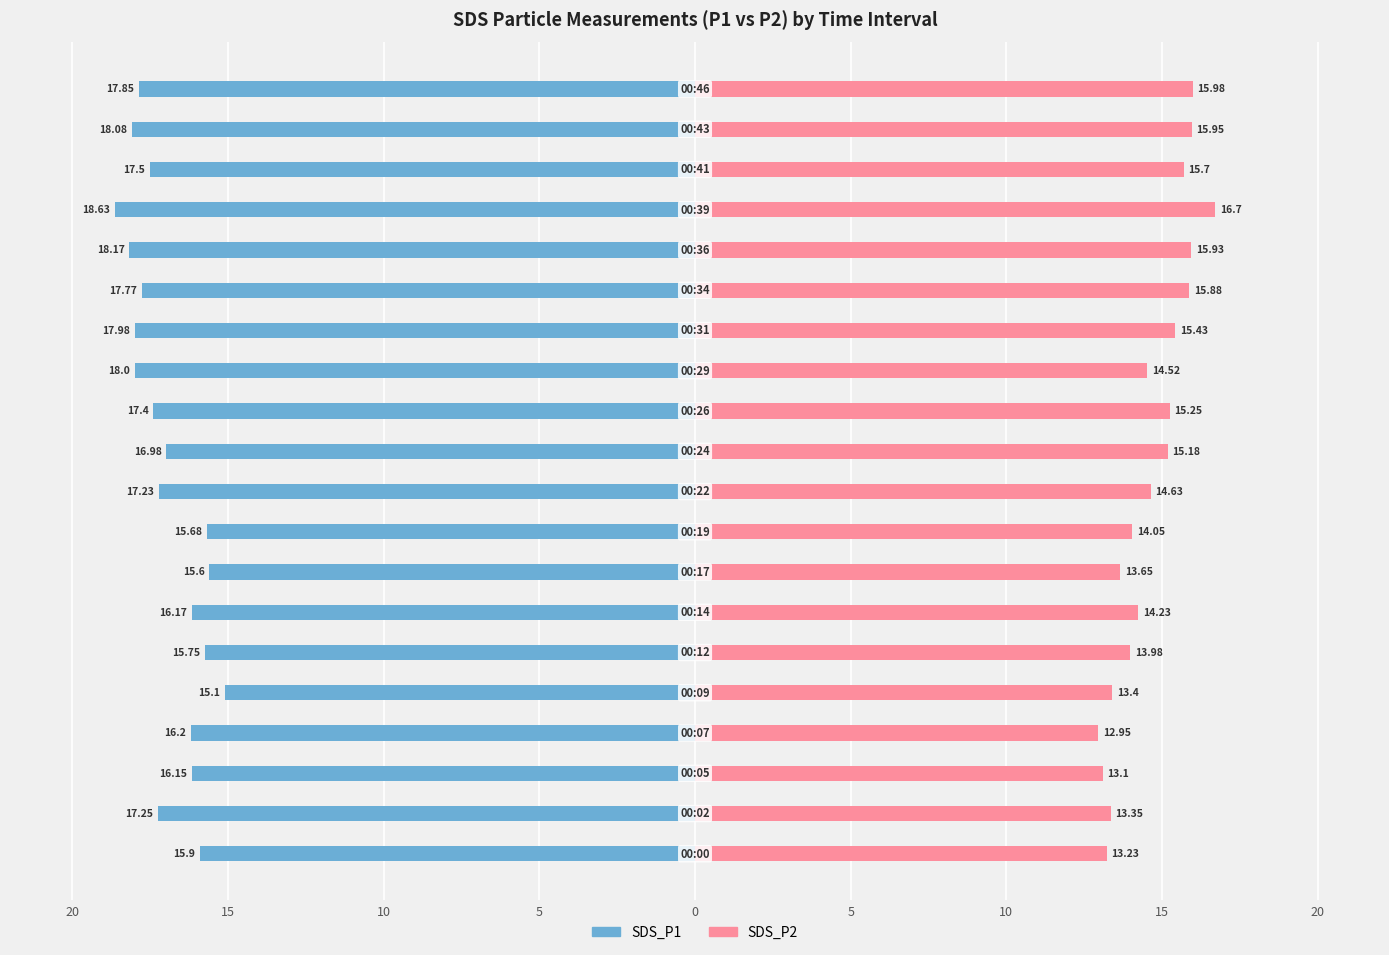

How many bars are there in total?

40